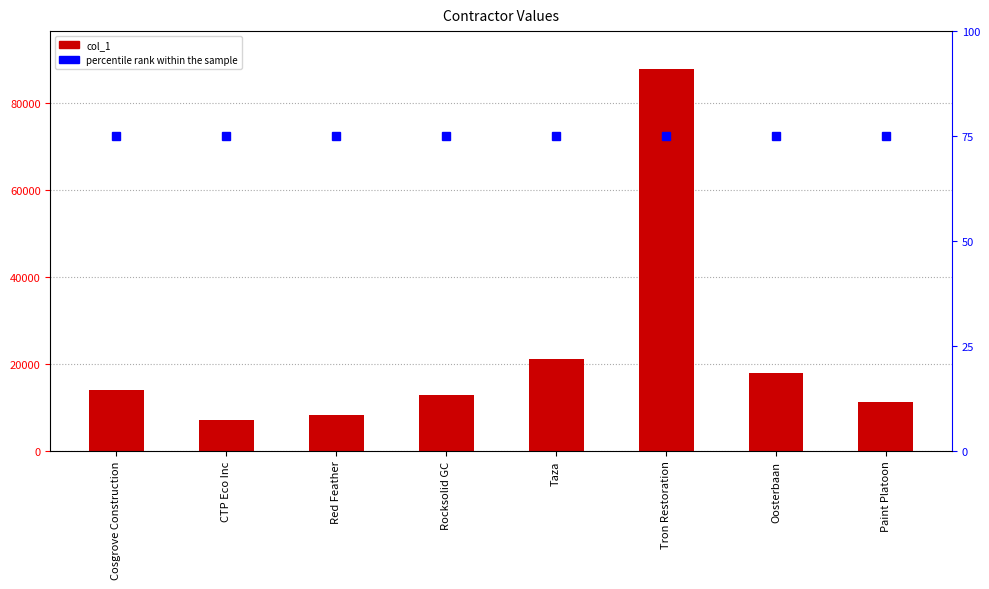

What is the lowest value of the percentile rank within the sample series?

75.0